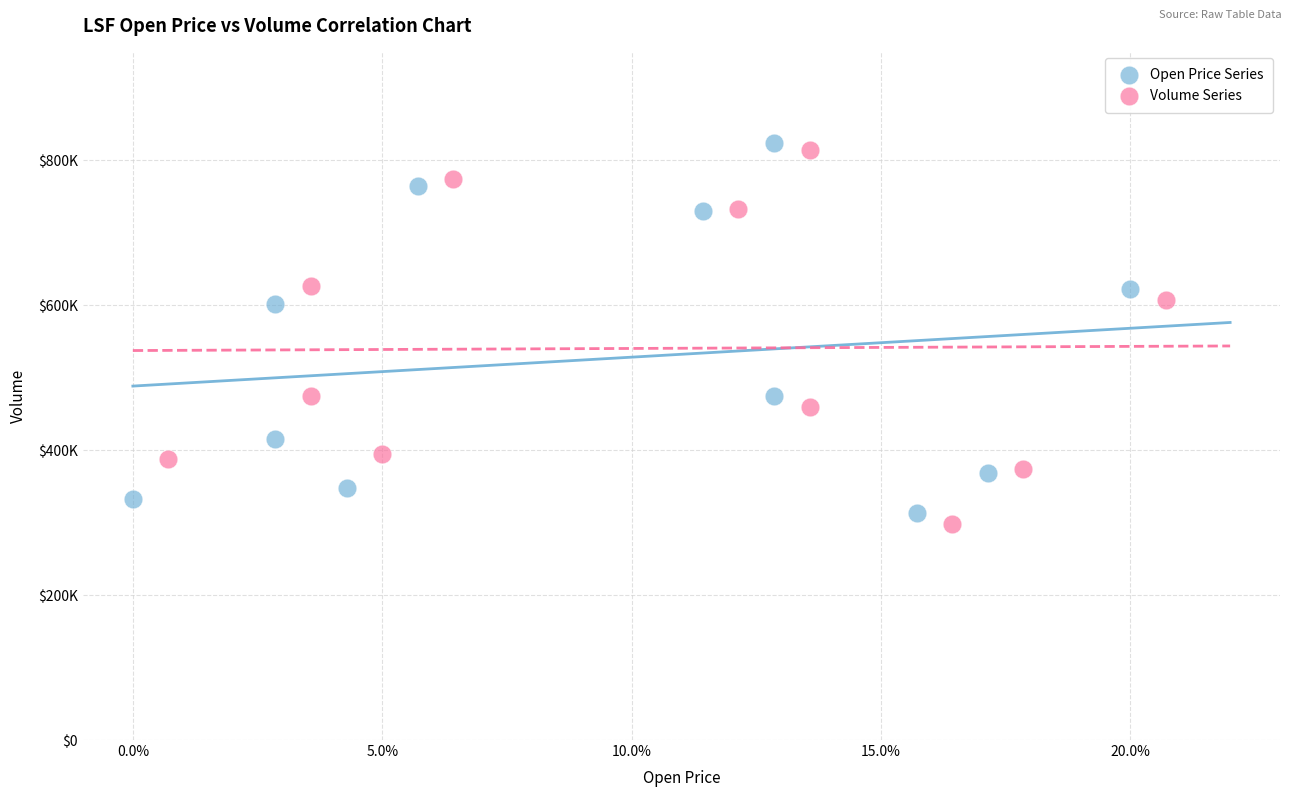

What are all the series names shown in the legend?

Open Price Series, Volume Series